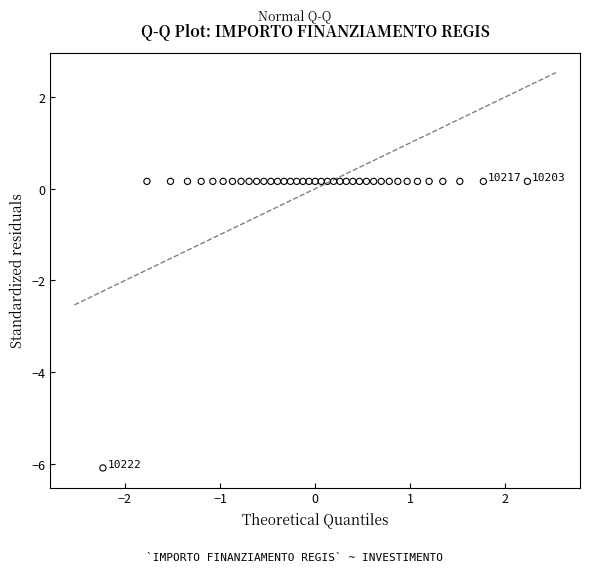

What is the range of Y values (max minus min)?

6.2